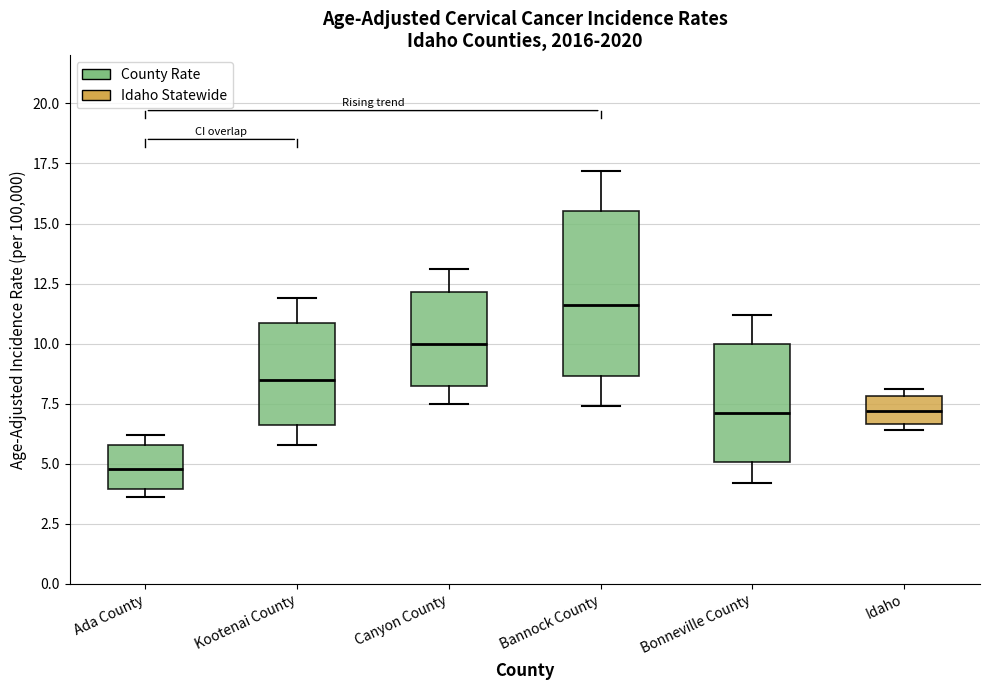

Reading left to right, transcribe this box plot: for each box, give where its median line is, the range the box spans, and where its two whiskers end, as read against the y-axis. The values are not printed on the chart, so give them approximately, as read against the axis.

Ada County: median 5.0, box 4.0 to 6.0, whiskers 3.5 to 6.0 (just above the box's upper edge)
Kootenai County: median 8.5, box 6.5 to 11.0, whiskers 6.0 to 12.0
Canyon County: median 10.0, box 8.5 to 12.0, whiskers 7.5 to 13.0
Bannock County: median 11.5, box 8.5 to 15.5, whiskers 7.5 to 17.0
Bonneville County: median 7.0, box 5.0 to 10.0, whiskers 4.0 to 11.0
Idaho: median 7.0, box 6.5 to 8.0, whiskers 6.5 (just below the box's lower edge) to 8.0 (just above the box's upper edge)